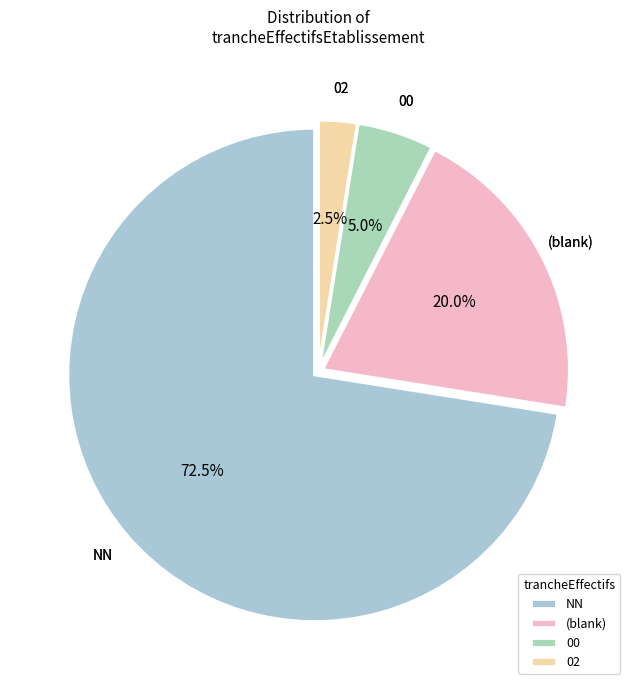

Rank the categories by value from lowest to highest.

02, 00, (blank), NN